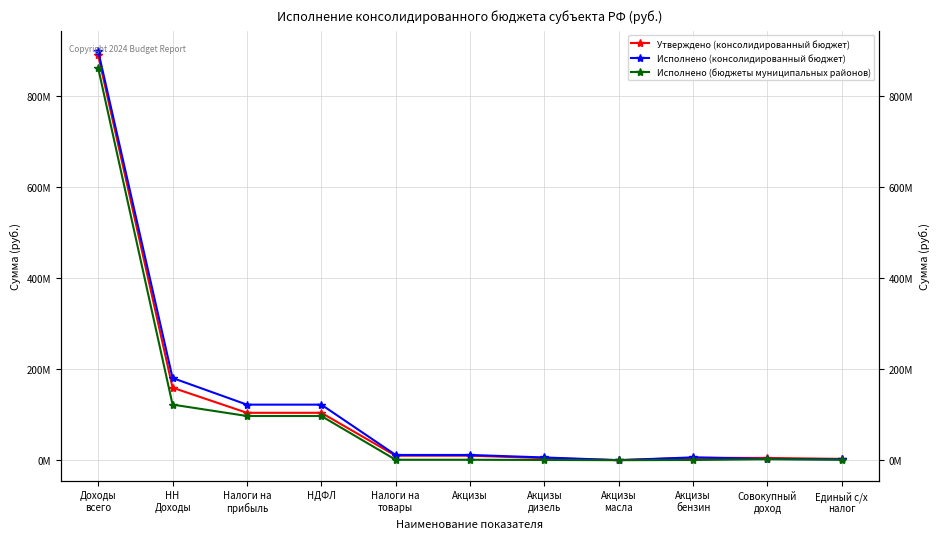

Does the chart display data point markers on the line(s)?

Yes